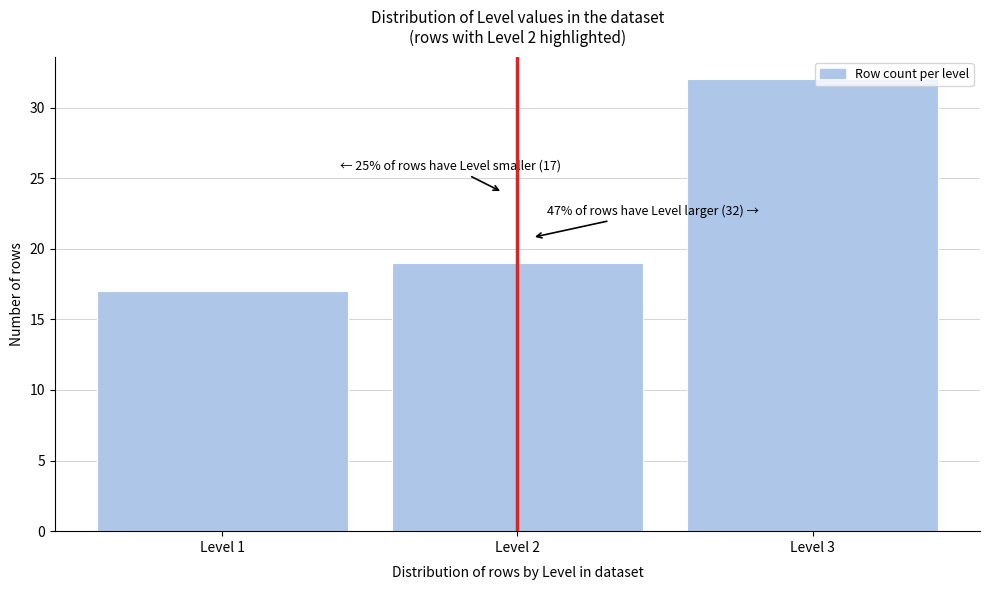

Reading left to right, what are all the values shown in this chart?

17	19	32